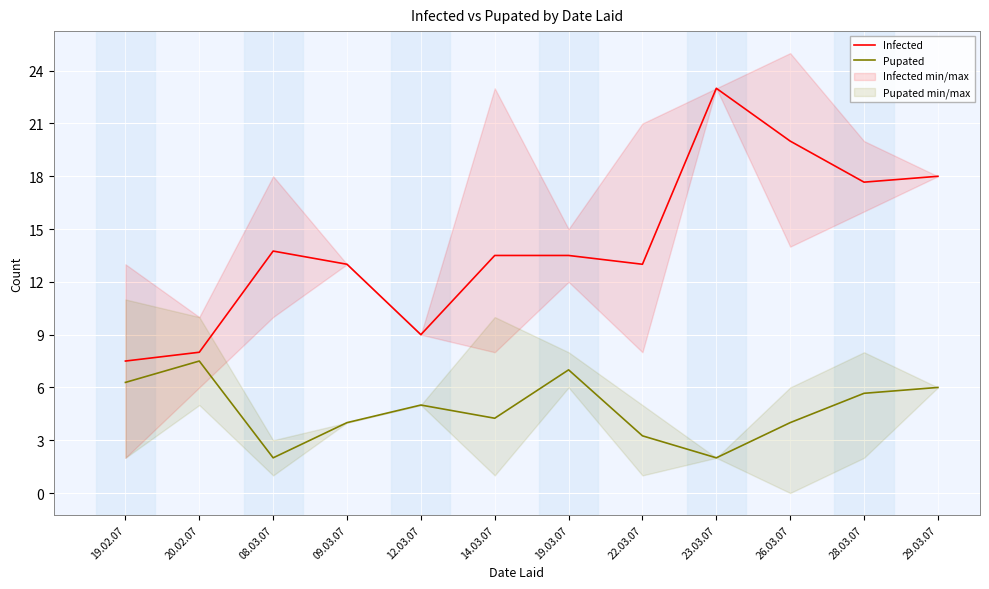

What is the label of the 2nd point from the left?

20.02.07